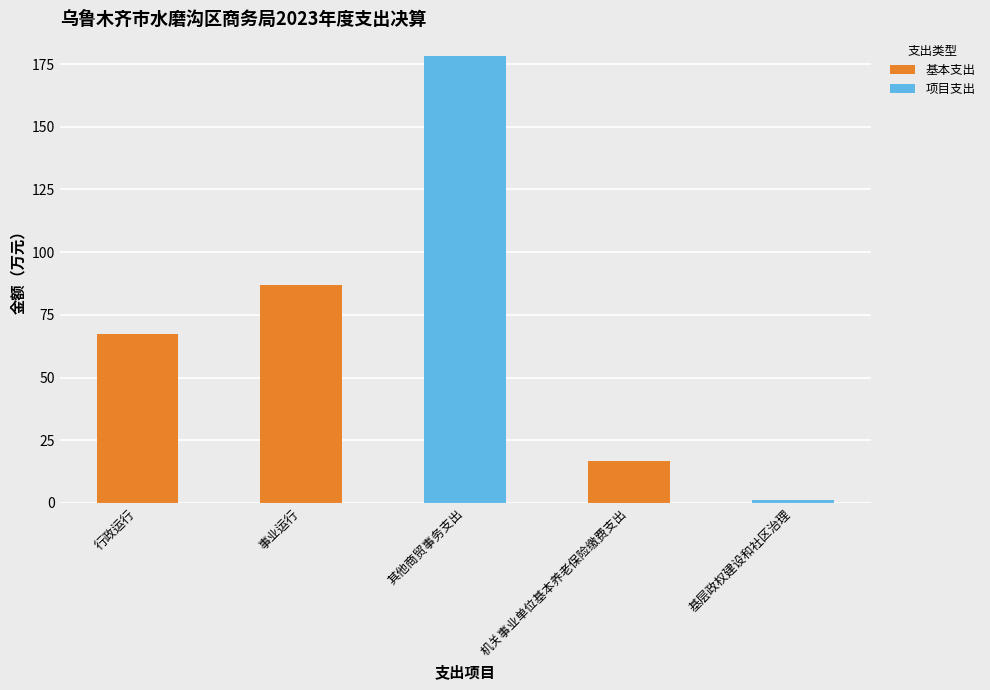

What is the total value across all series at 机关事业单位基本养老保险缴费支出?

16.9